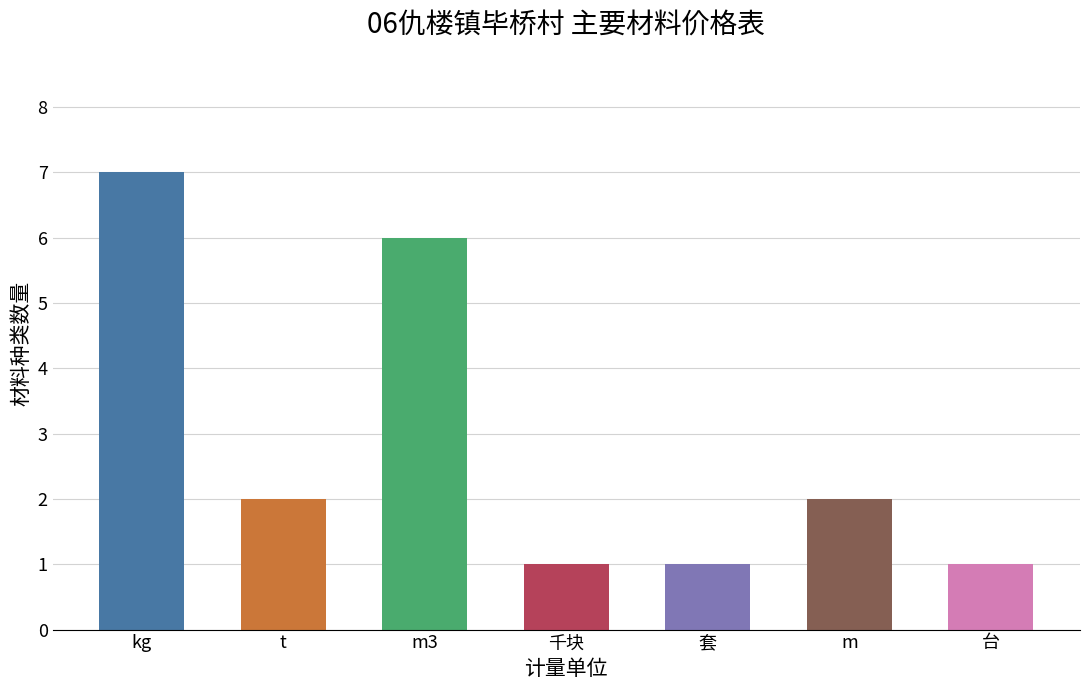

What is the difference between the second highest and minimum values?

5